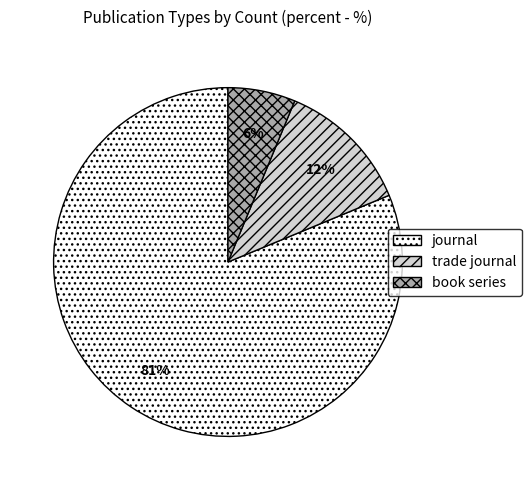

Rank the categories by value from lowest to highest.

book series, trade journal, journal